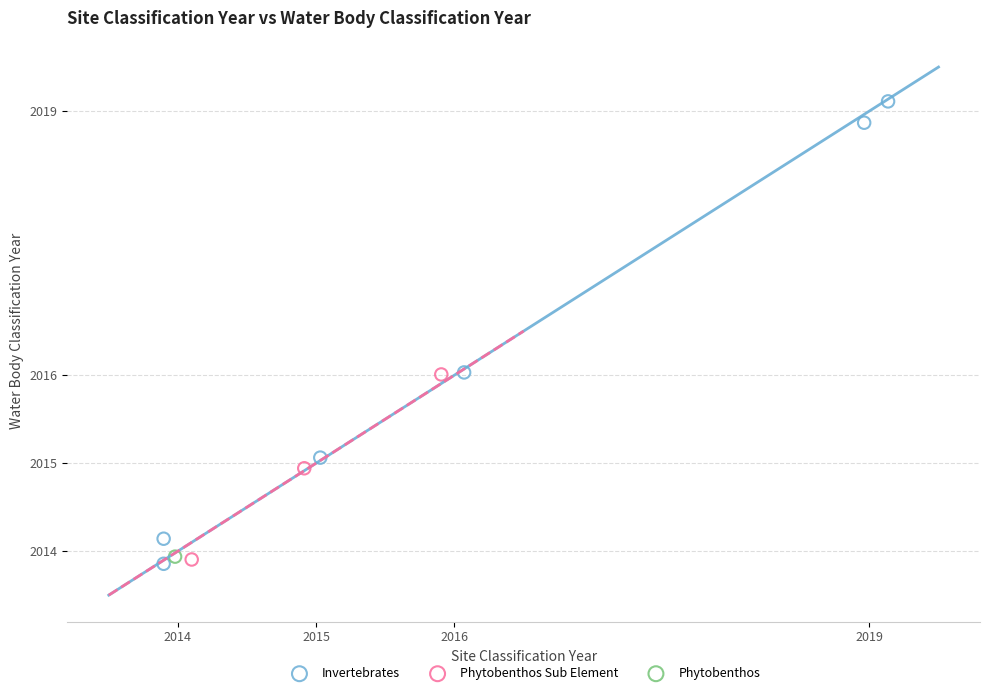

What are all the series names shown in the legend?

Invertebrates, Phytobenthos Sub Element, Phytobenthos